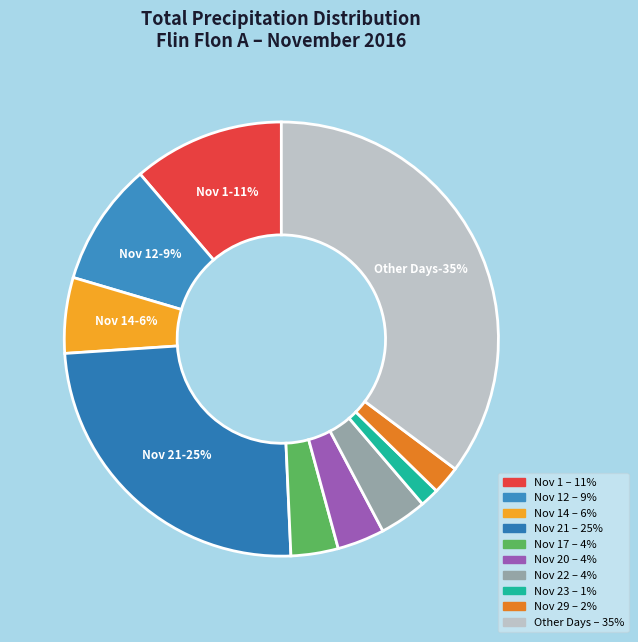

Does 23 represent more than half of the total?

No